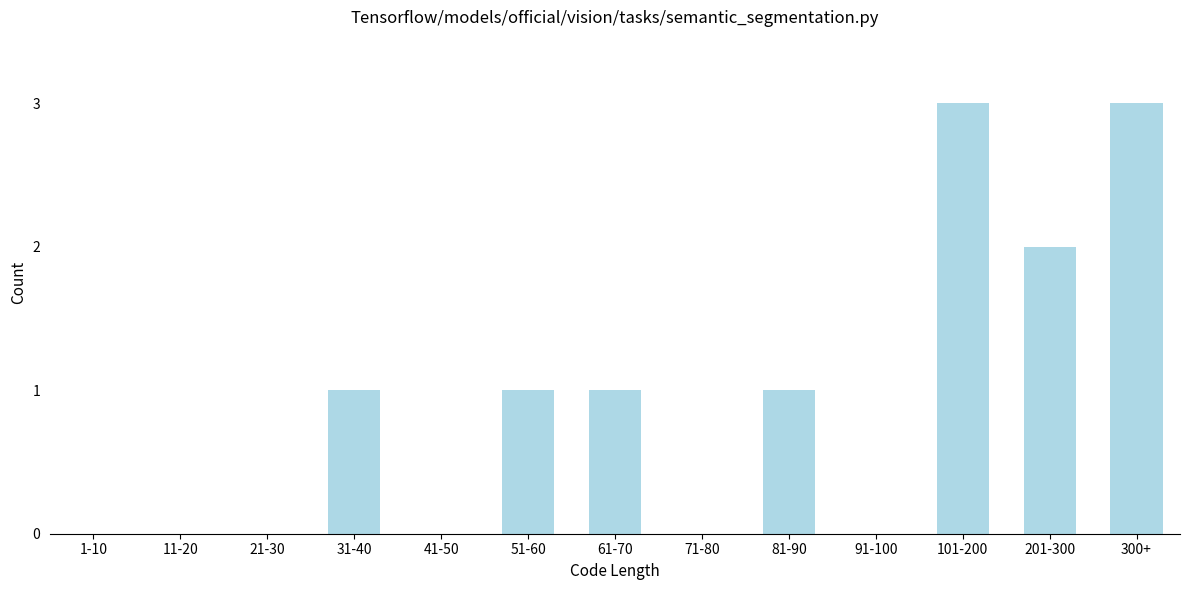

Reading left to right, extract all data points from this chart.

1-10=0	11-20=0	21-30=0	31-40=1	41-50=0	51-60=1	61-70=1	71-80=0	81-90=1	91-100=0	101-200=3	201-300=2	300+=3